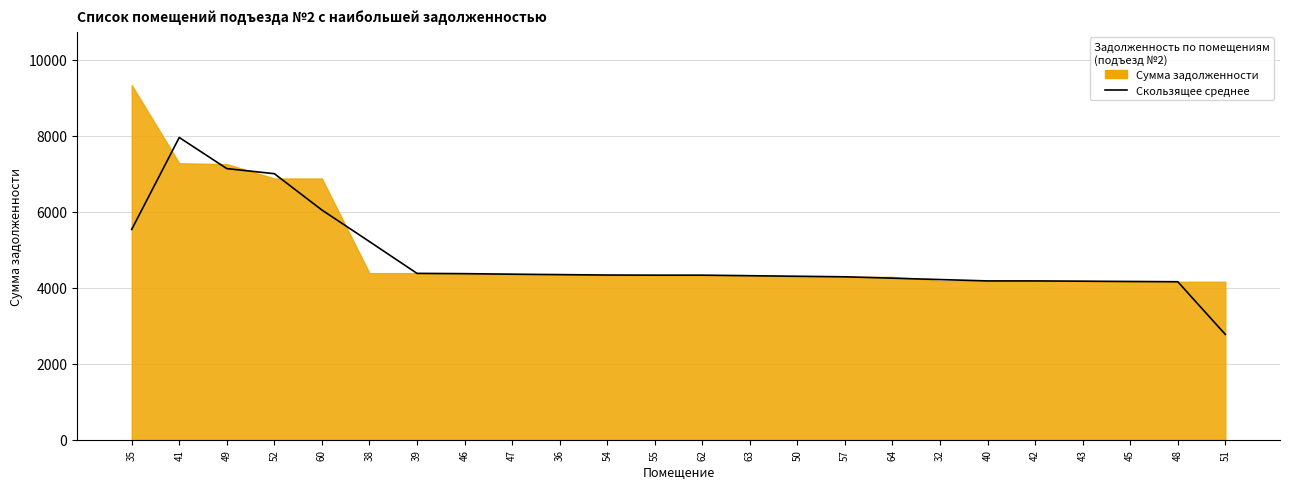

Reading right to left, transcribe all the data shown in this chart.

51=2771.2	48=4156.8	45=4164.0	43=4171.2	42=4178.4	40=4178.4	32=4214.5	64=4250.6	57=4286.6	50=4301.1	63=4315.5	62=4330.0	55=4330.0	54=4333.6	36=4344.4	47=4355.2	46=4369.7	39=4376.9	38=5214.0	60=6043.9	52=7000.1	49=7133.6	41=7952.7	35=5535.2